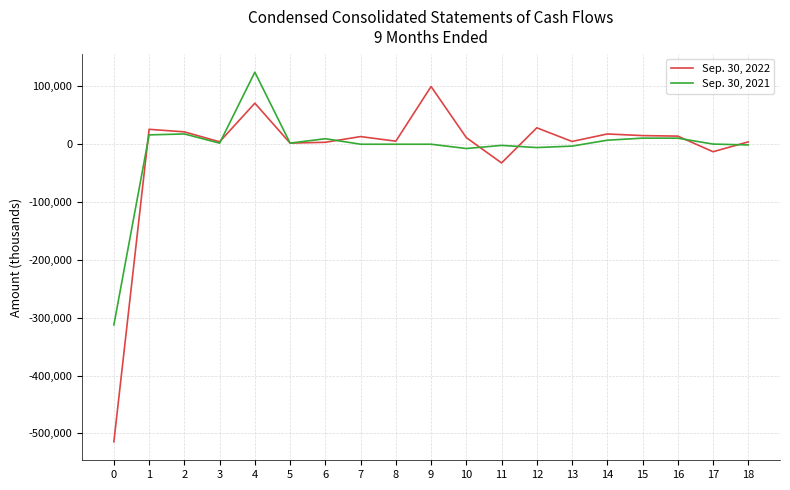

List the series in order of their overall mean, lowest first.

Sep. 30, 2022, Sep. 30, 2021